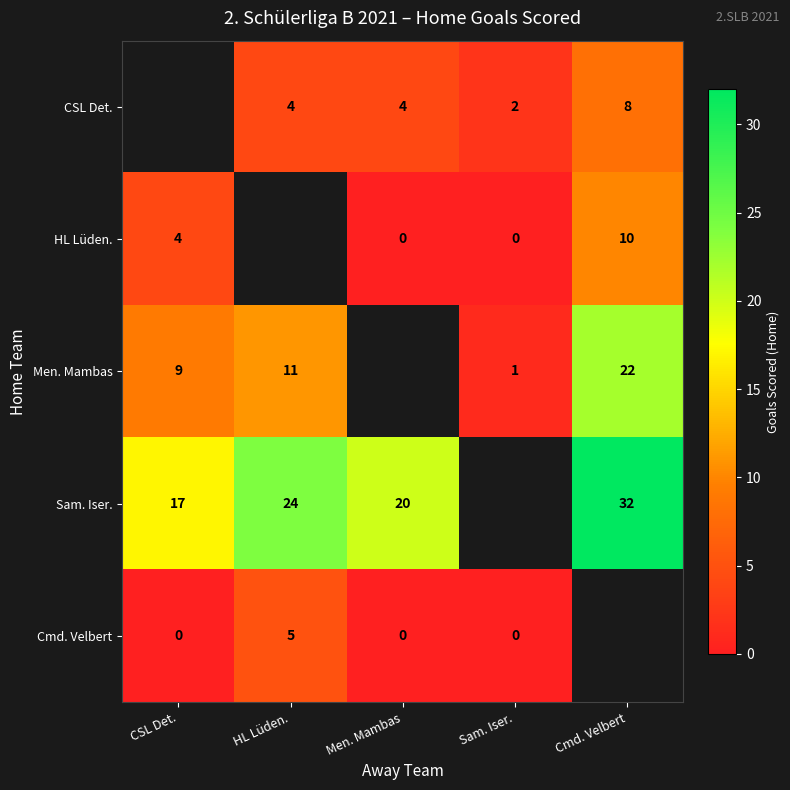

What is the difference between the CSL Det. values at Men. Mambas and Cmd. Velbert?

4